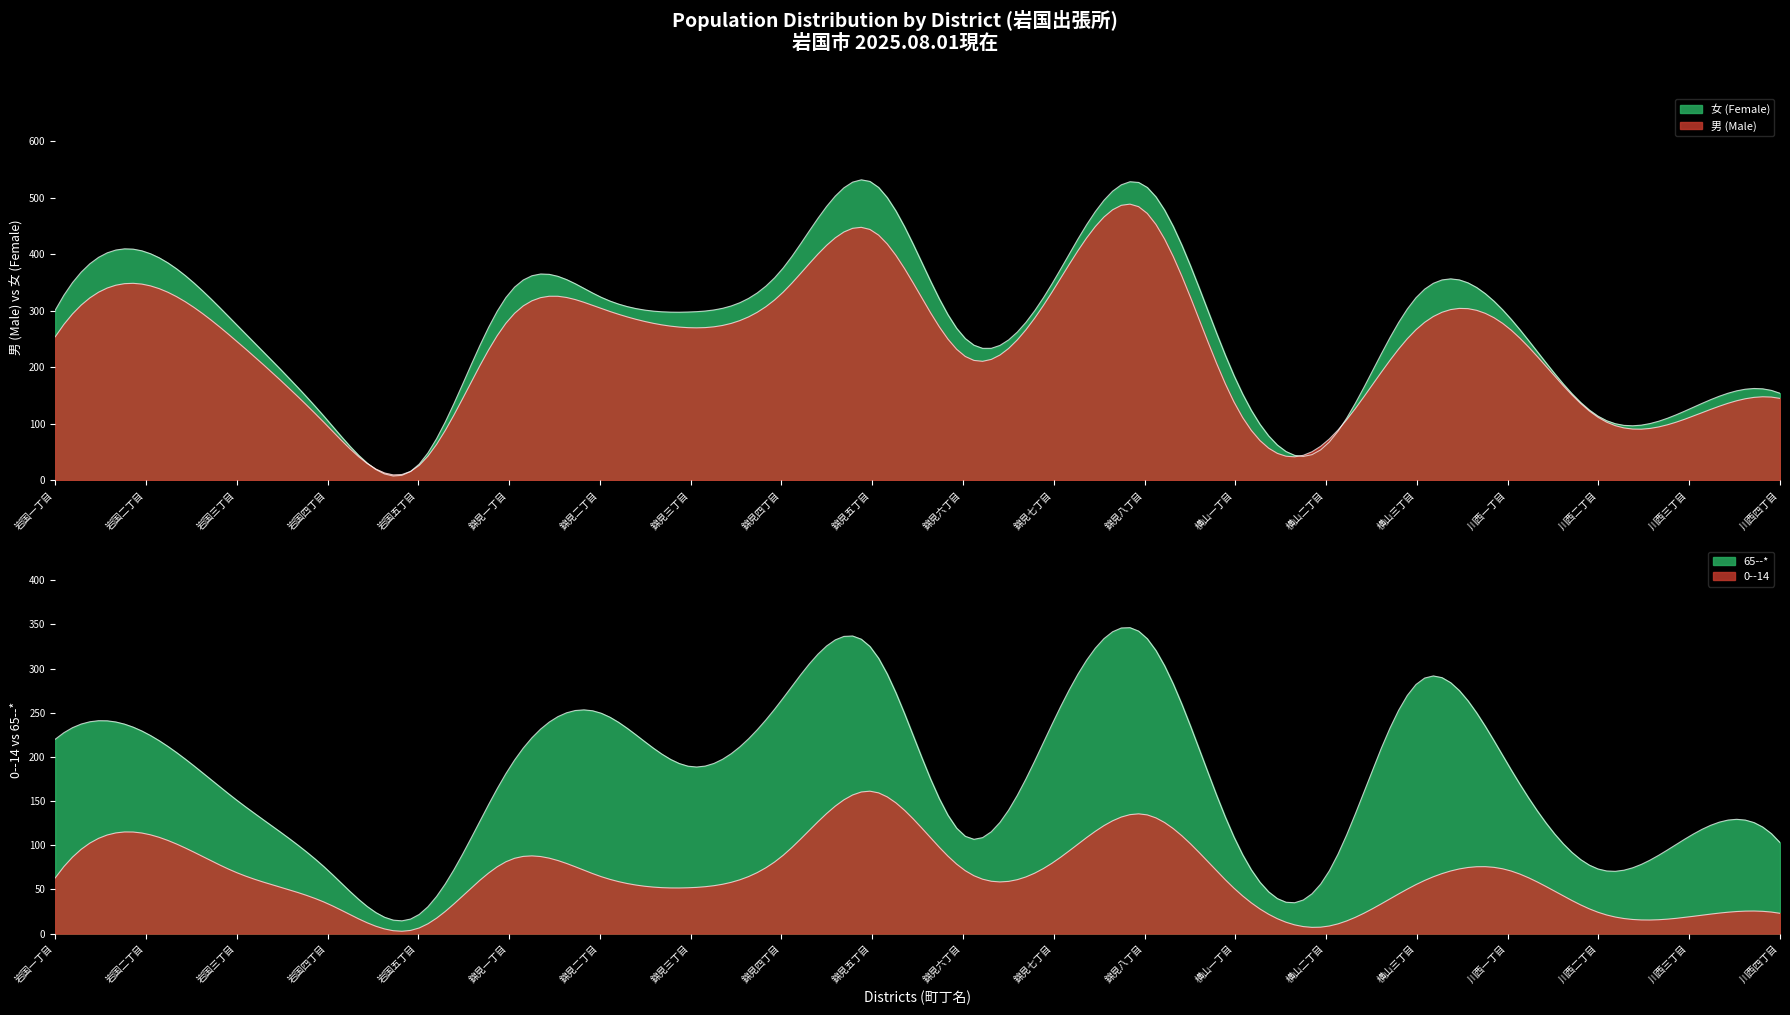

In 男 (Male), how many points are lower than both neighbors (excluding endpoints)?

4